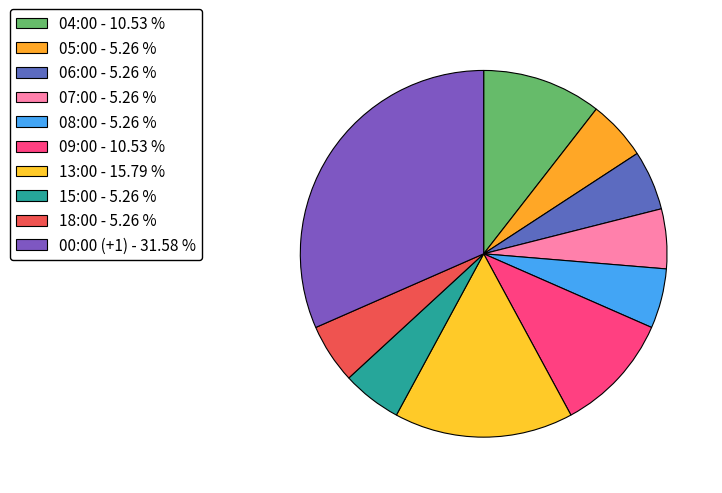

Which slice is the largest?

00:00 (+1)